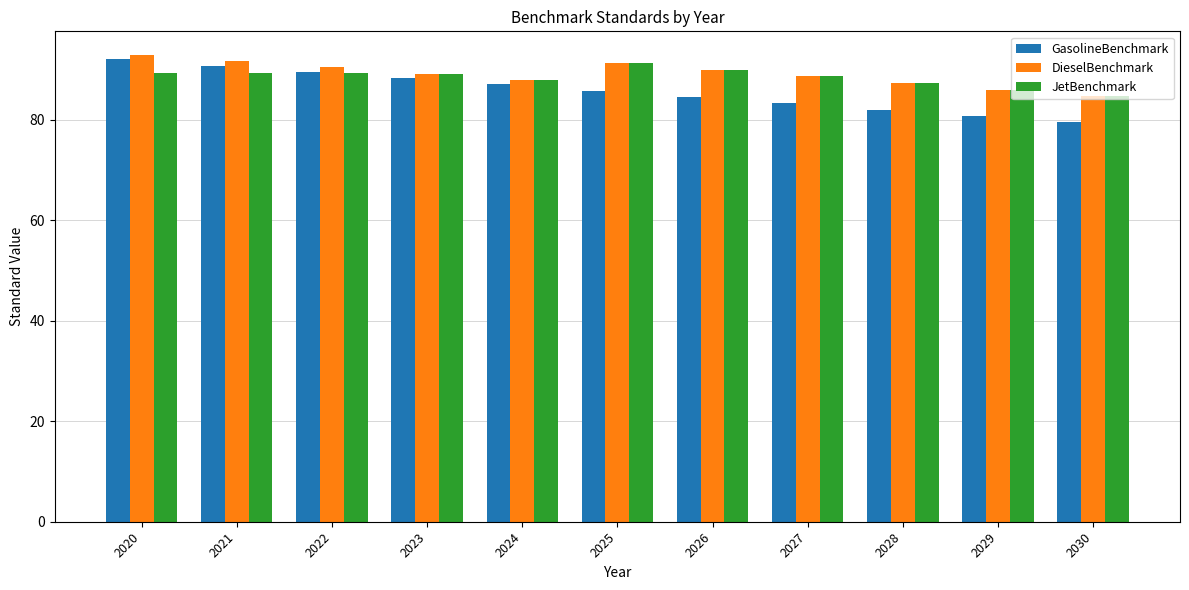

What is the difference between the highest and lowest values at 2028?

5.3